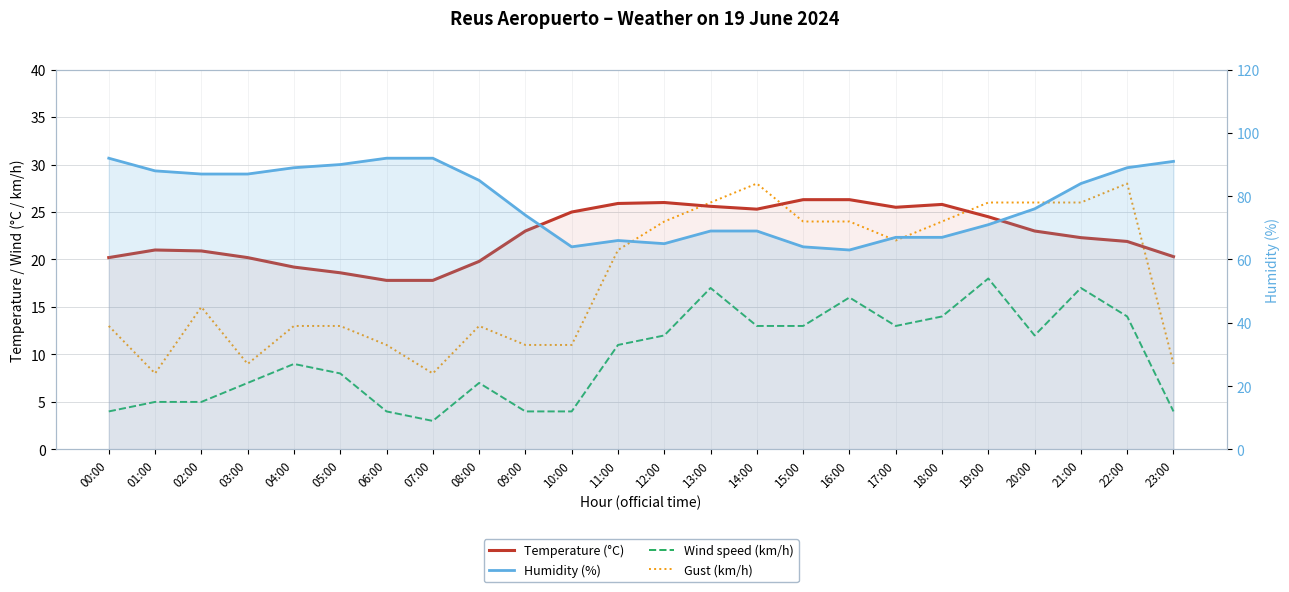

Count the number of data series in this chart.

4